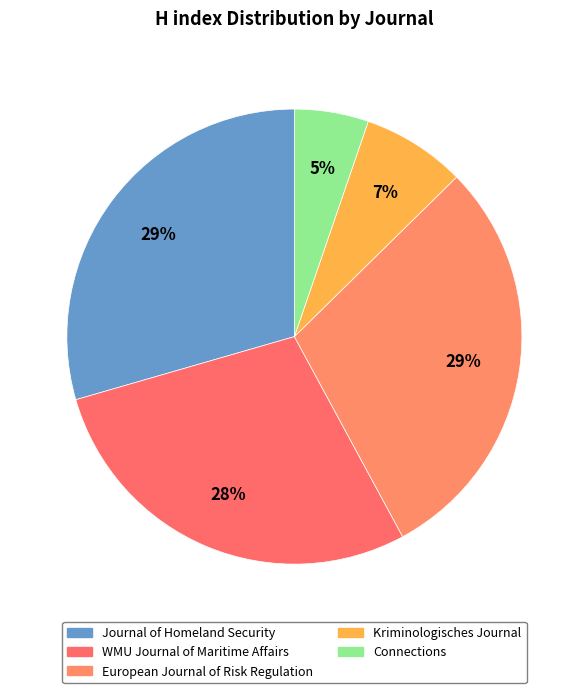

Between WMU Journal of Maritime Affairs and Connections, which is larger?

WMU Journal of Maritime Affairs